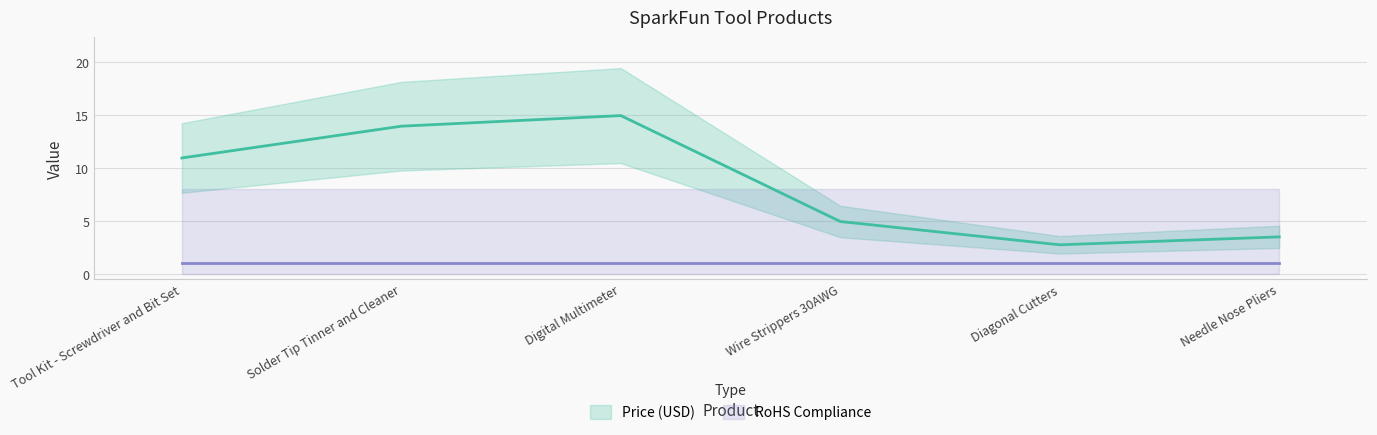

Reading left to right, extract all data points from this chart.

Tool Kit - Screwdriver and Bit Set=10.9	Solder Tip Tinner and Cleaner=13.9	Digital Multimeter=14.9	Wire Strippers 30AWG=5.0	Diagonal Cutters=2.8	Needle Nose Pliers=3.5